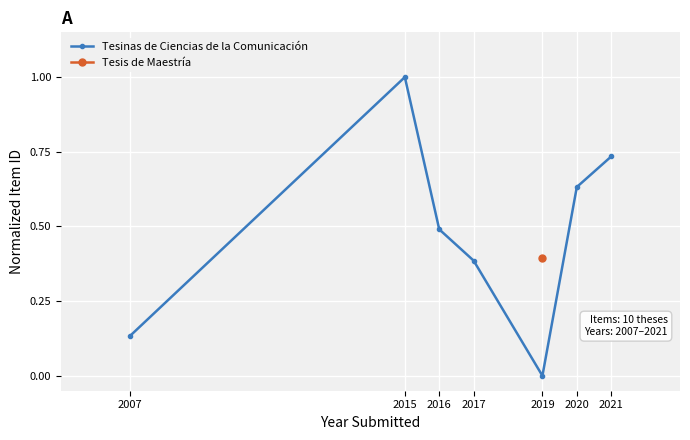

How many positive values does the Tesinas de Ciencias de la Comunicación series have?

6